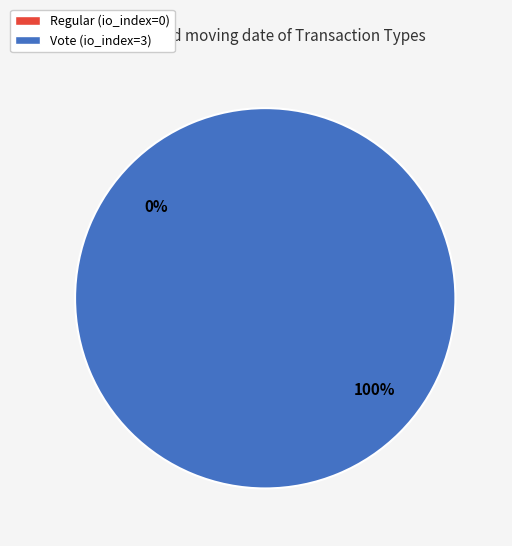

Is there a majority slice in this chart?

Yes